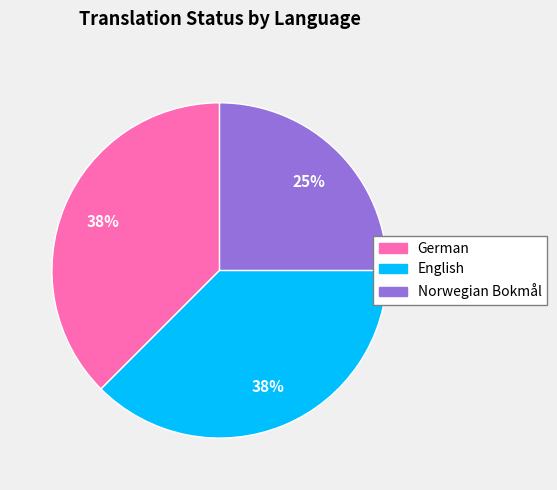

Combined, do Norwegian Bokmål and English account for over 50%?

Yes